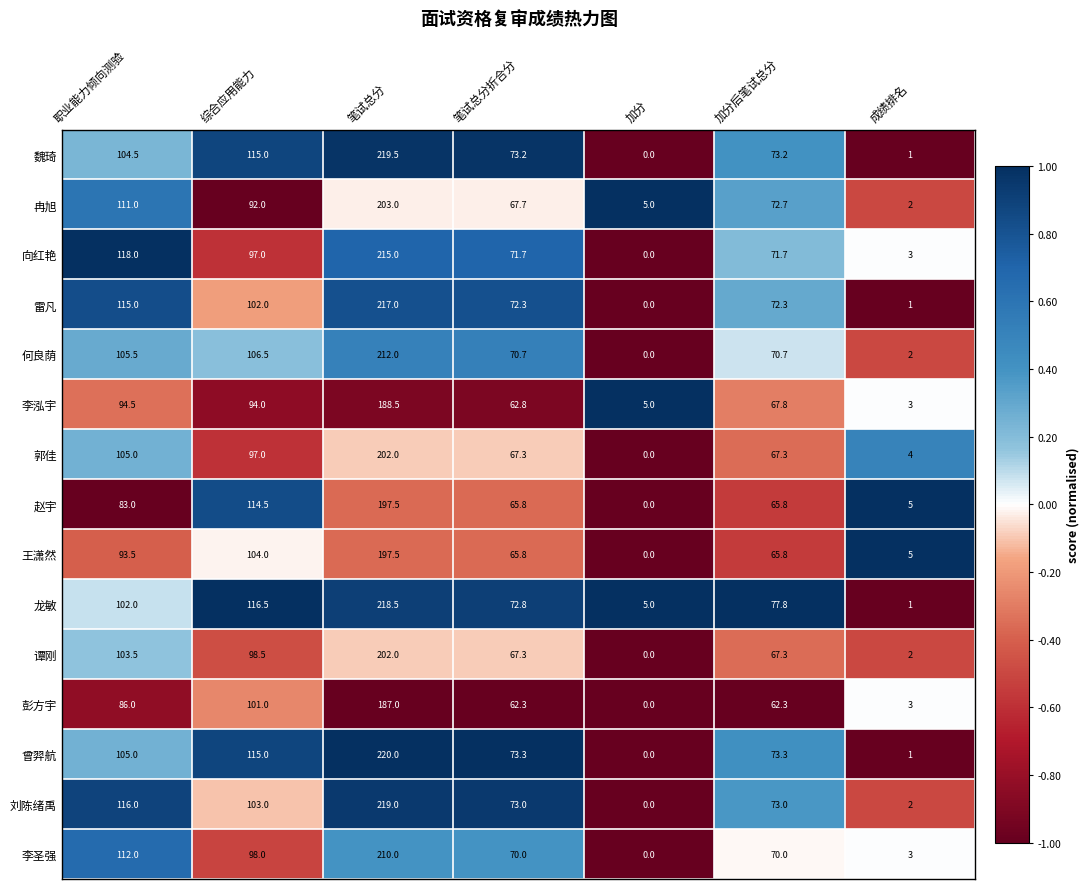

At which category is the sum across all series the highest?

笔试总分